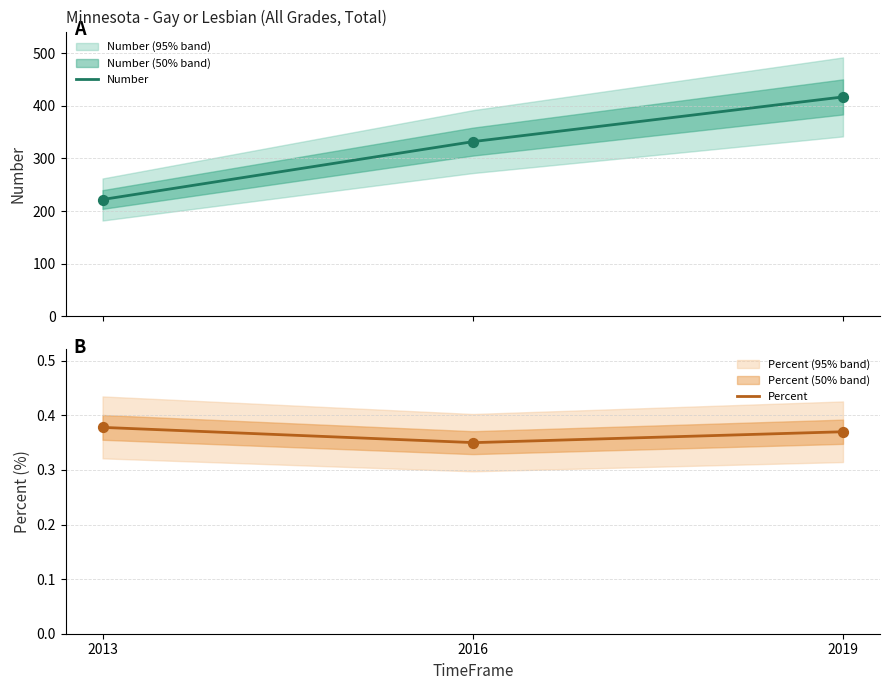

Which series has the largest Y range (max minus min)?

Number